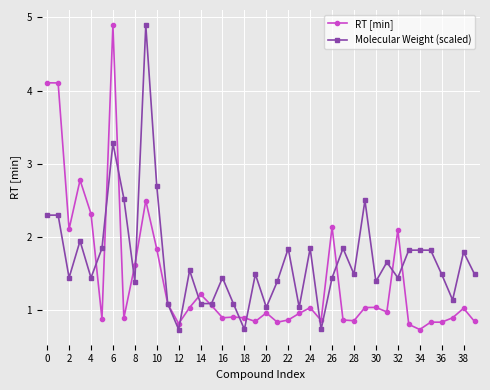

Does the chart display data point markers on the line(s)?

Yes